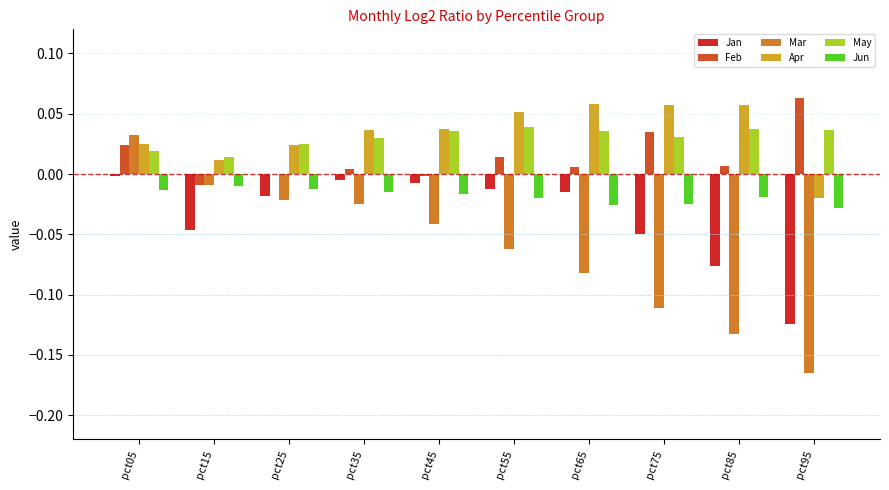

What is the sum of all Apr values?

0.3